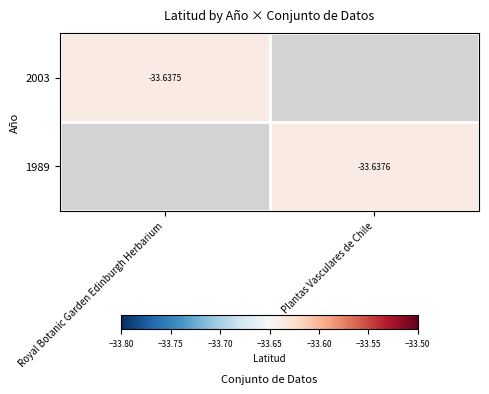

Is the value of 2003 at Royal Botanic Garden Edinburgh Herbarium greater than the value of 1989 at Plantas Vasculares de Chile?

Yes